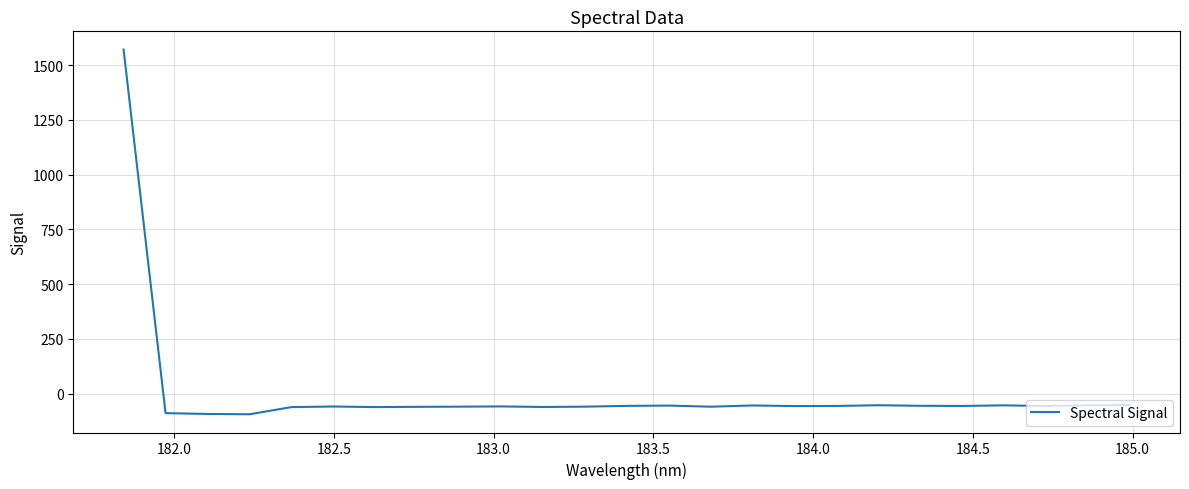

What is the maximum value shown in the chart?

1570.5